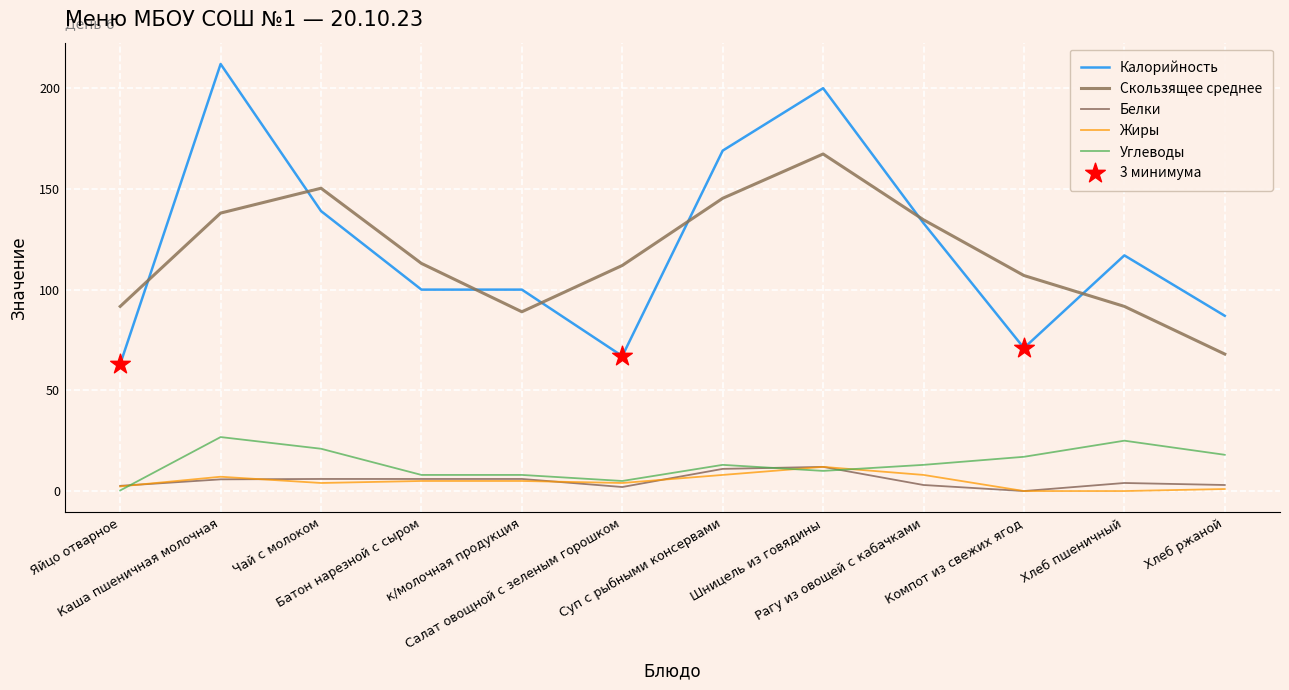

What is the total value across all series at Шницель из говядины?

401.3